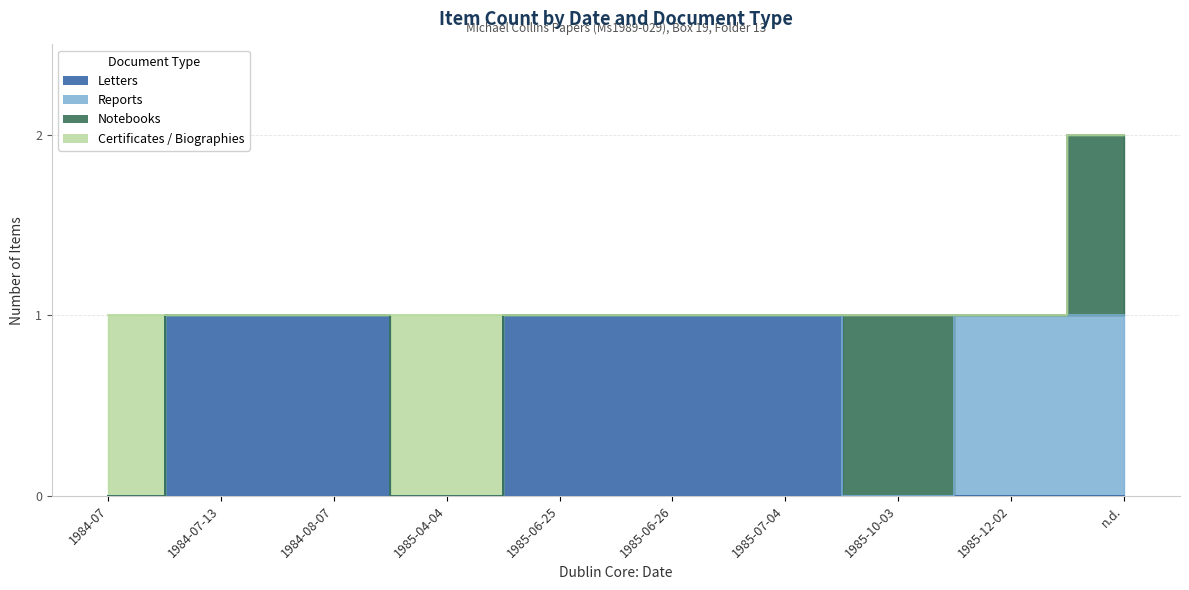

True or false: Certificates / Biographies and Reports intersect in this chart.

False